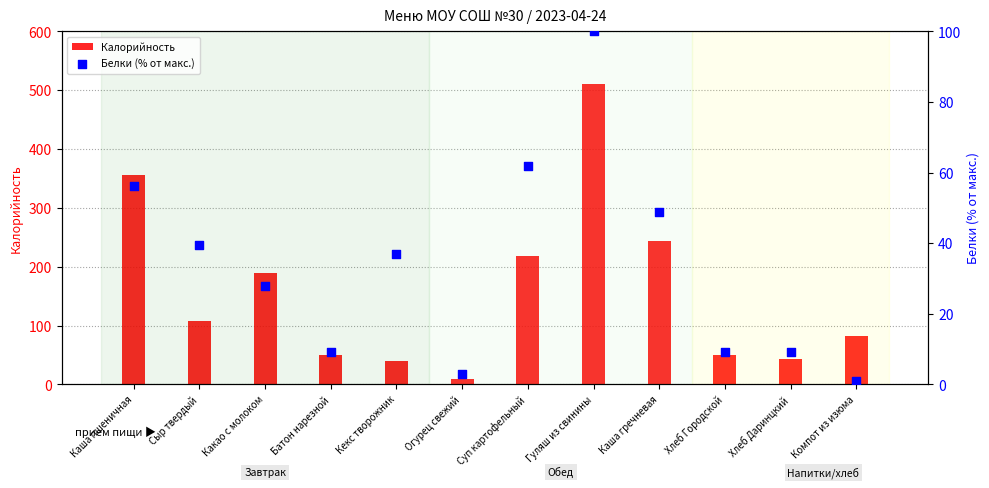

What are all the series names shown in the legend?

Калорийность, Белки (% от макс.)